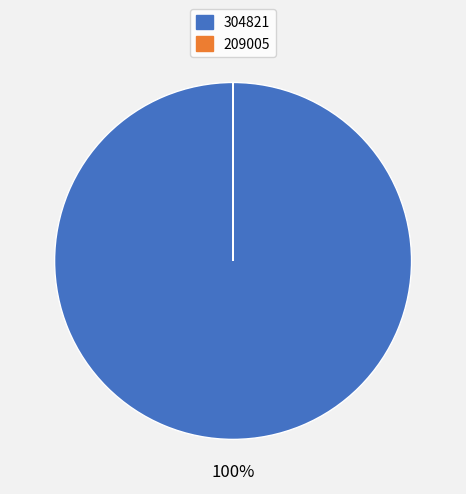

What is the largest slice in the pie chart?

304821